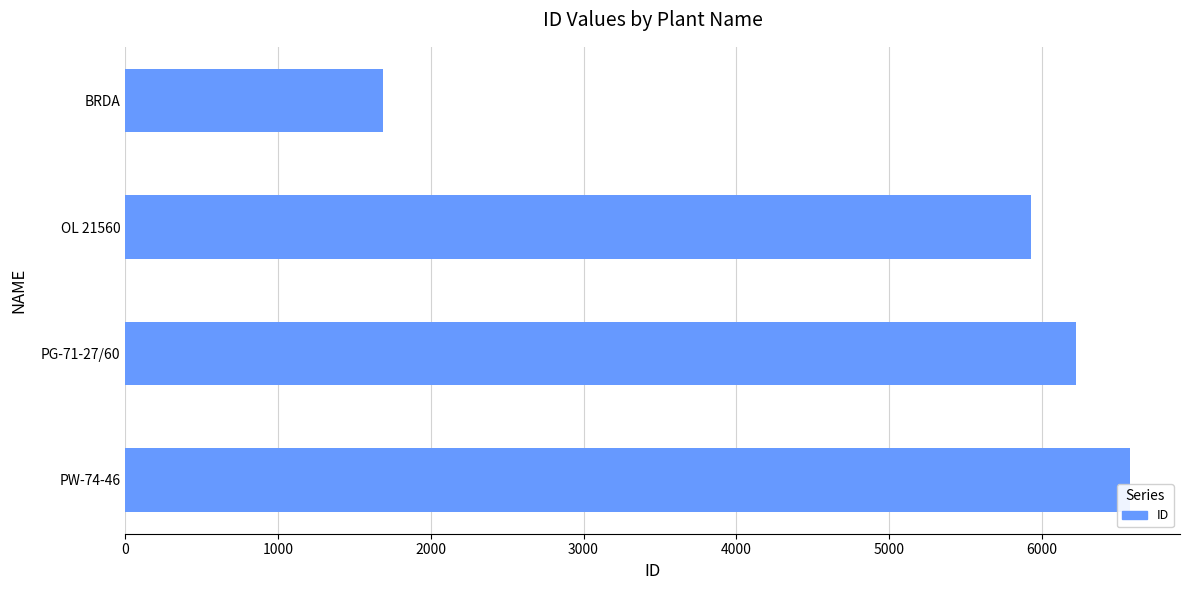

What is the maximum value shown in the chart?

6576